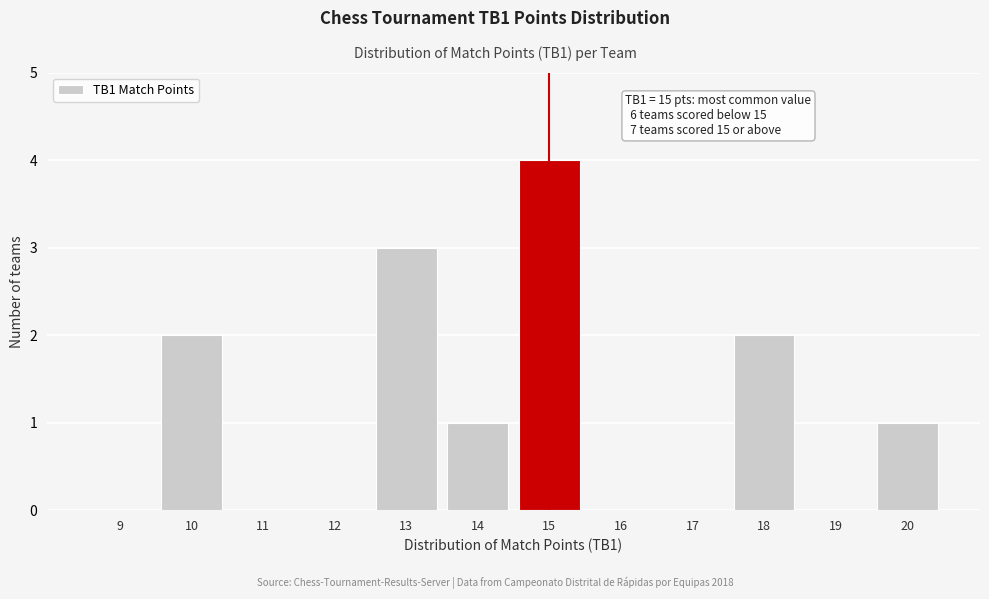

Reading right to left, extract all data points from this chart.

20=1	19=0	18=2	17=0	16=0	15=4	14=1	13=3	12=0	11=0	10=2	9=0